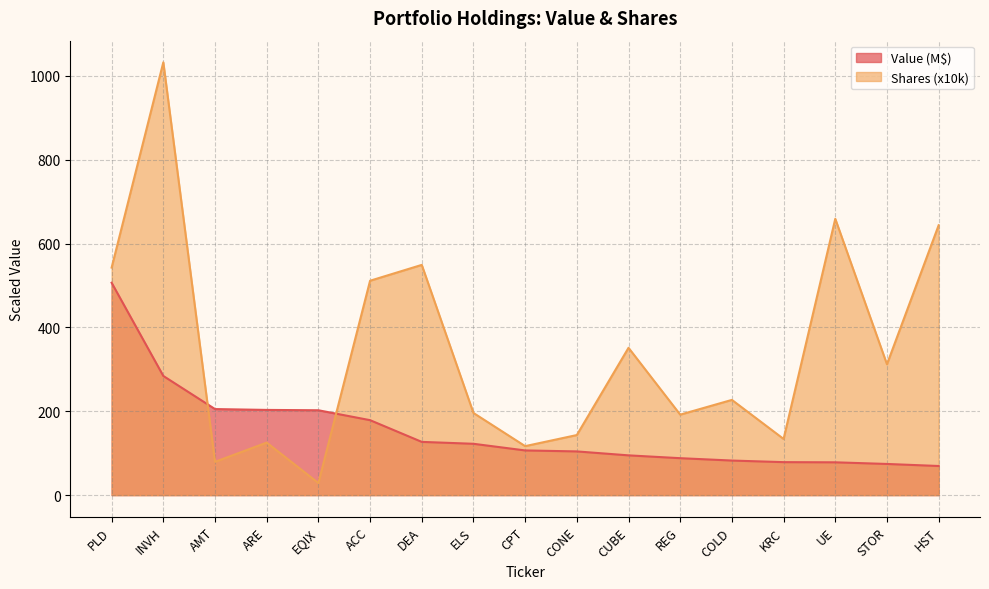

How many data points in Value are less than 106?

8